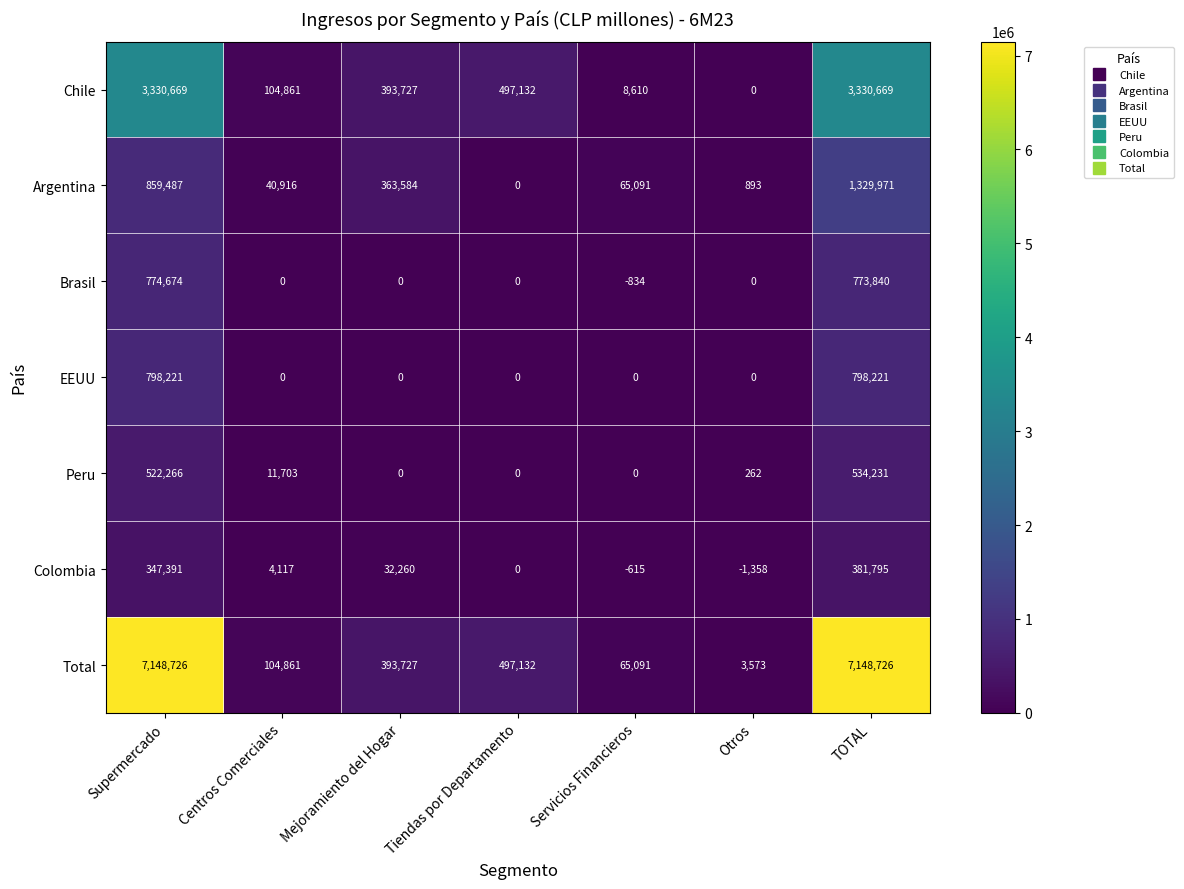

What is the difference between the highest and lowest values at Tiendas por Departamento?

497132